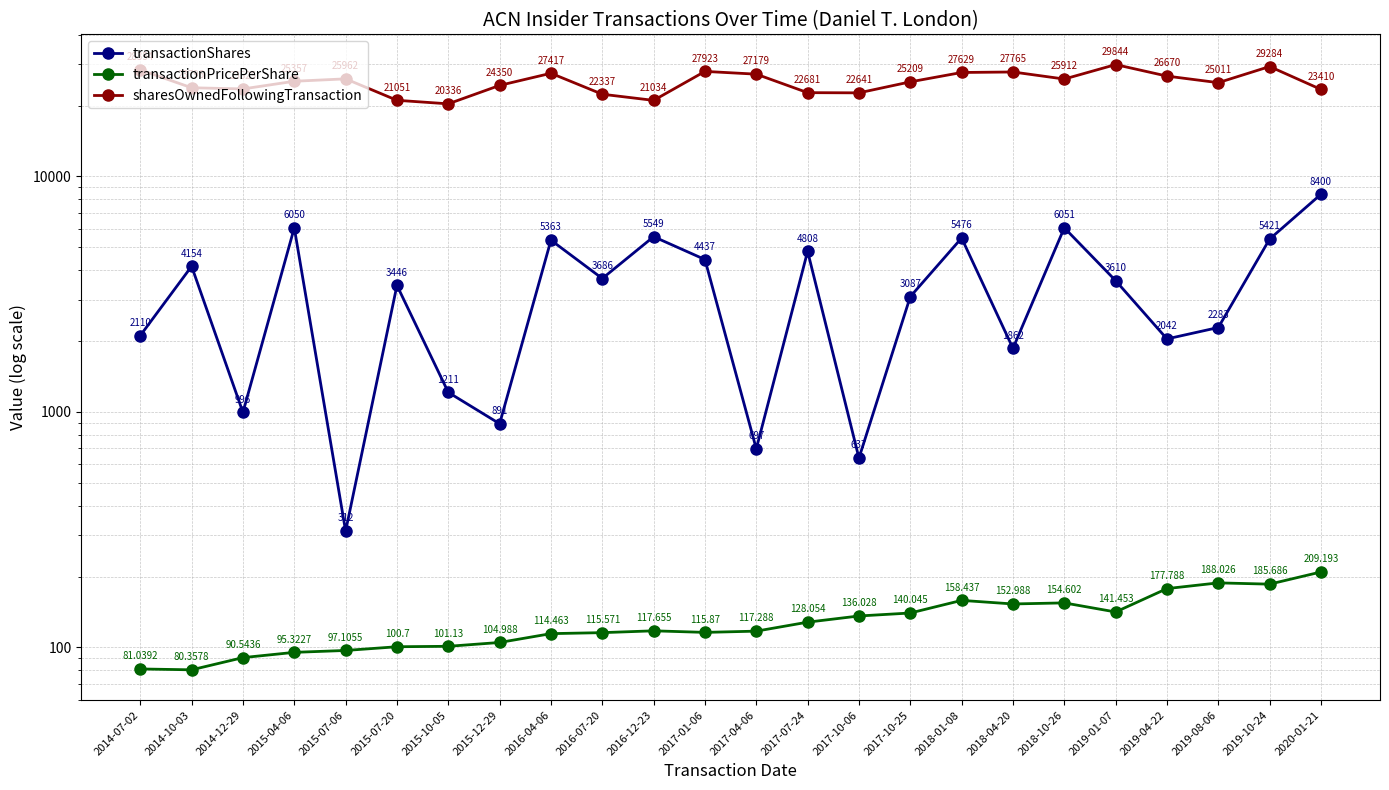

Which series has the widest spread of values?

sharesOwnedFollowingTransaction